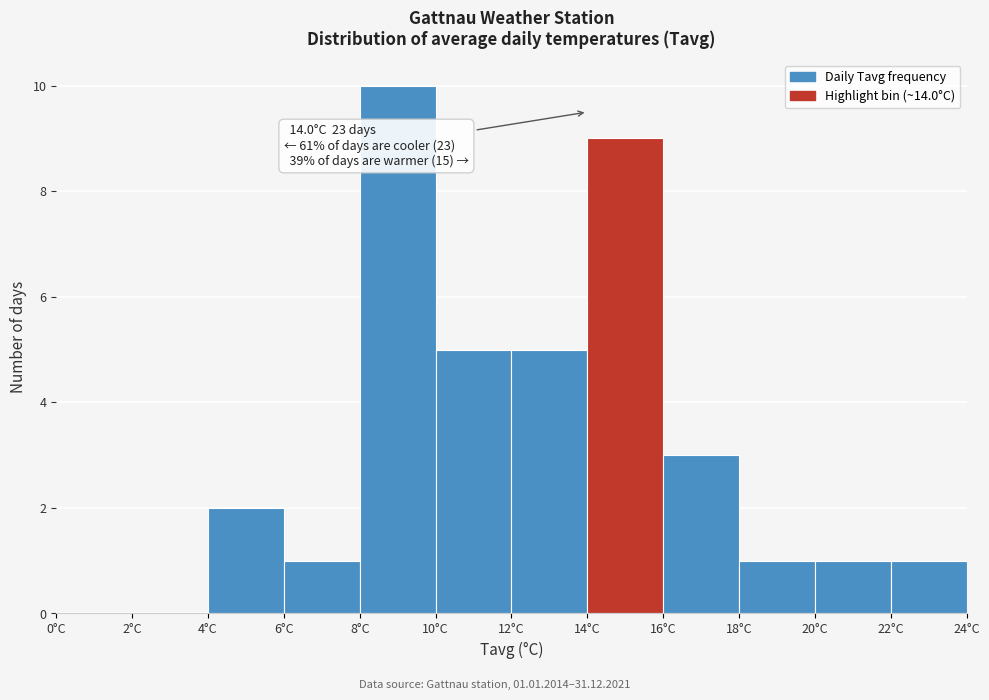

Which range on the x-axis has the tallest bar?

8 to 10